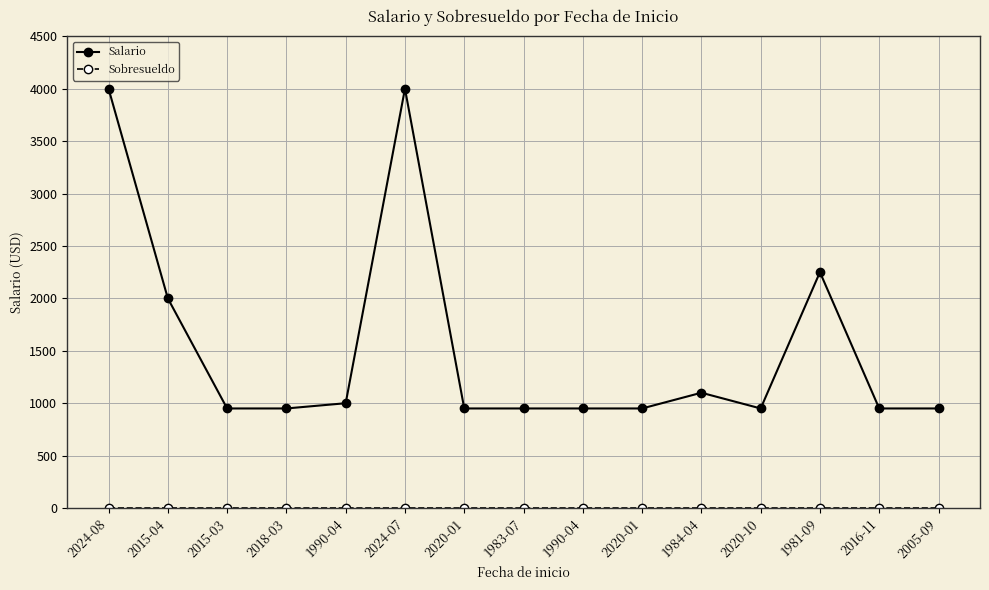

Is it true that Sobresueldo equals 0 at 2020-01?

True